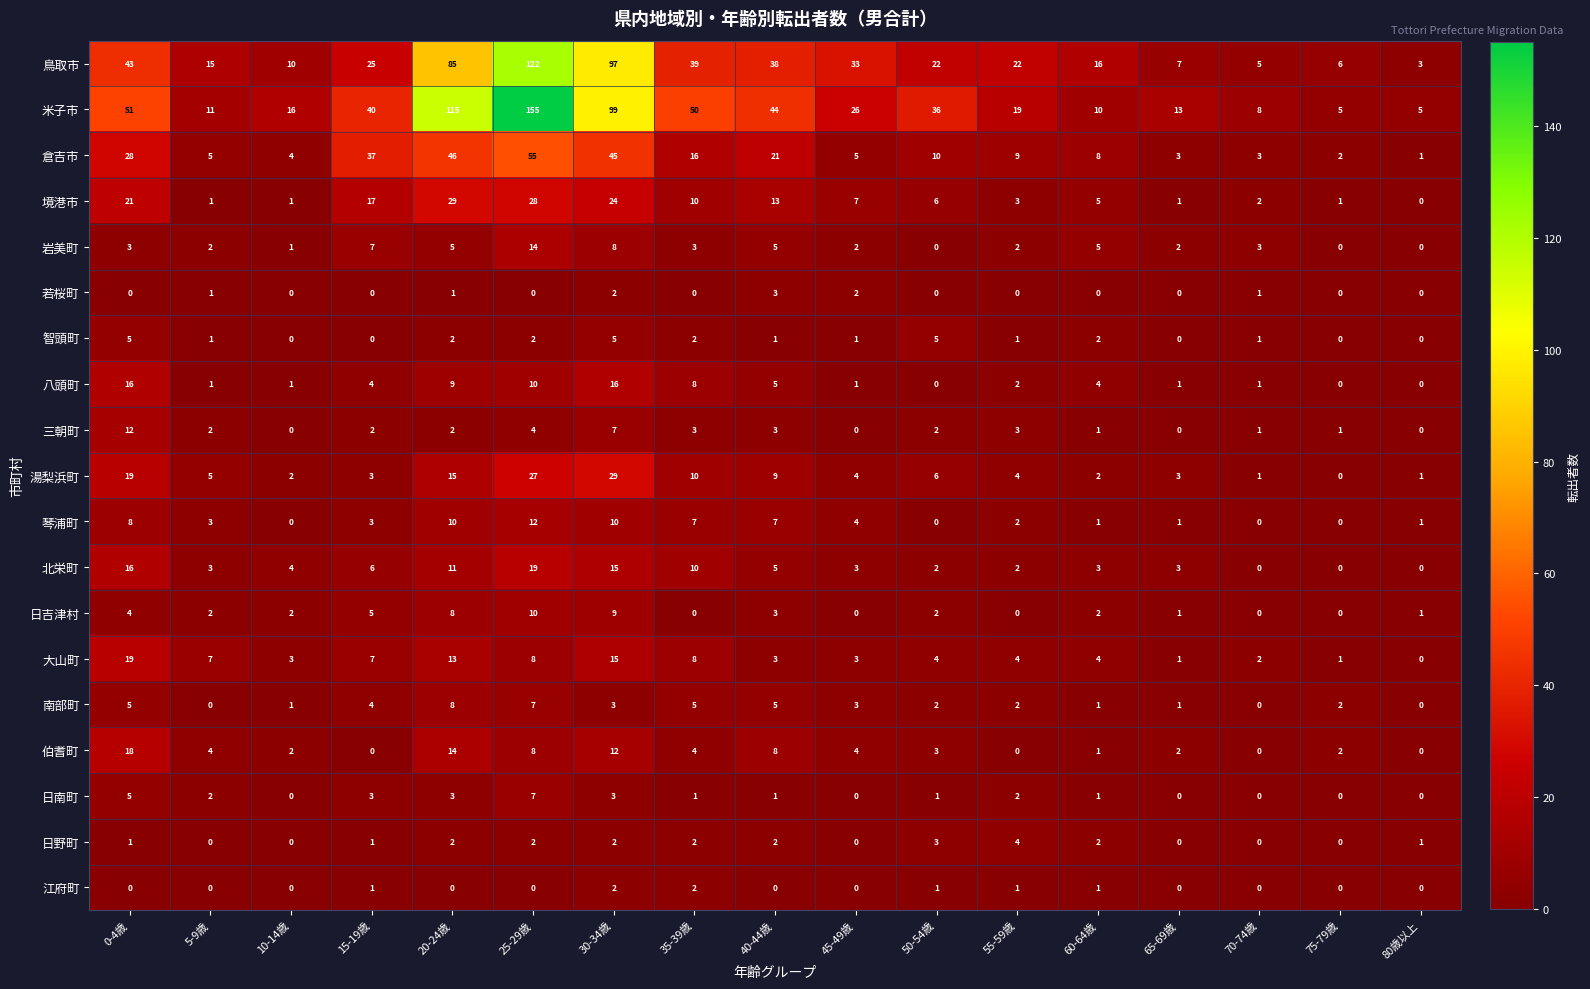

Between 25-29歳 and 55-59歳, which series saw the biggest shift?

米子市